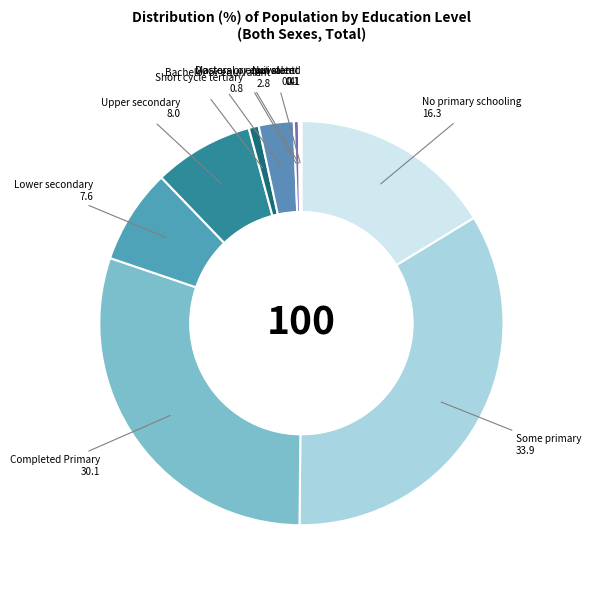

Combined, do No primary schooling and Completed Primary account for over 50%?

No